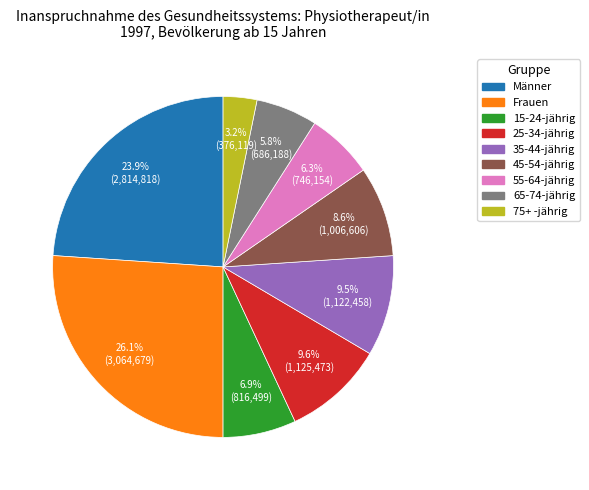

Does 65-74-jährig account for over 50% of the chart?

No